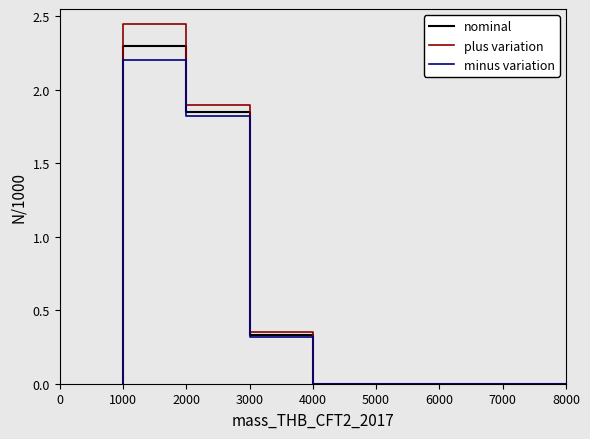

Is this an area chart (filled region under the line)?

No